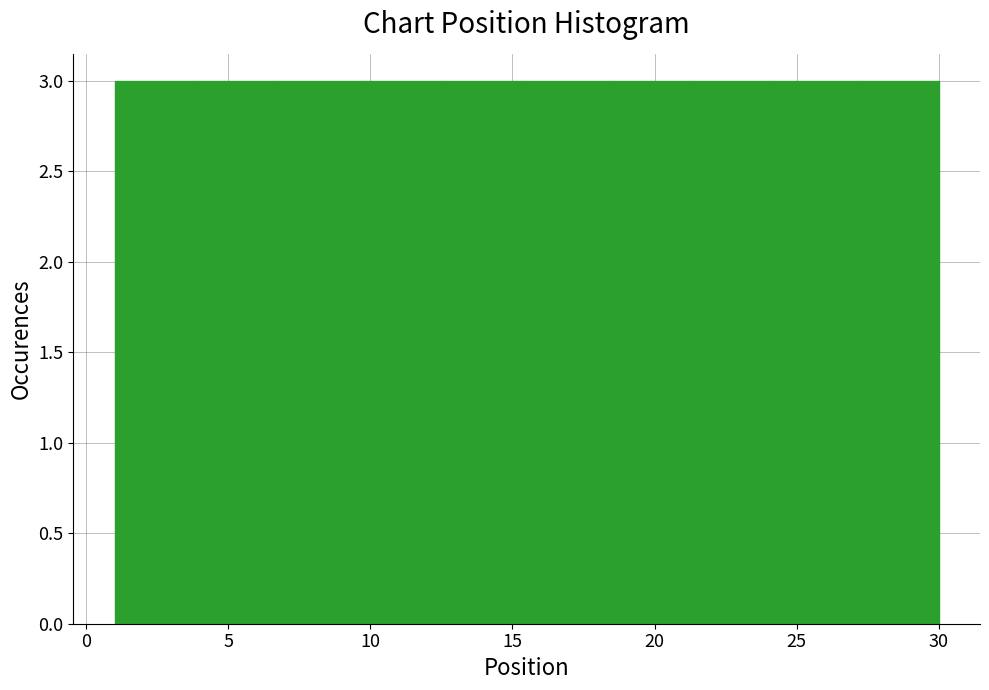

What is the height of the bar covering 9.7 to 12.6 on the x-axis? Neither the bar edges nor the heights are printed on the chart, so give them approximately, as read against the axes.

3